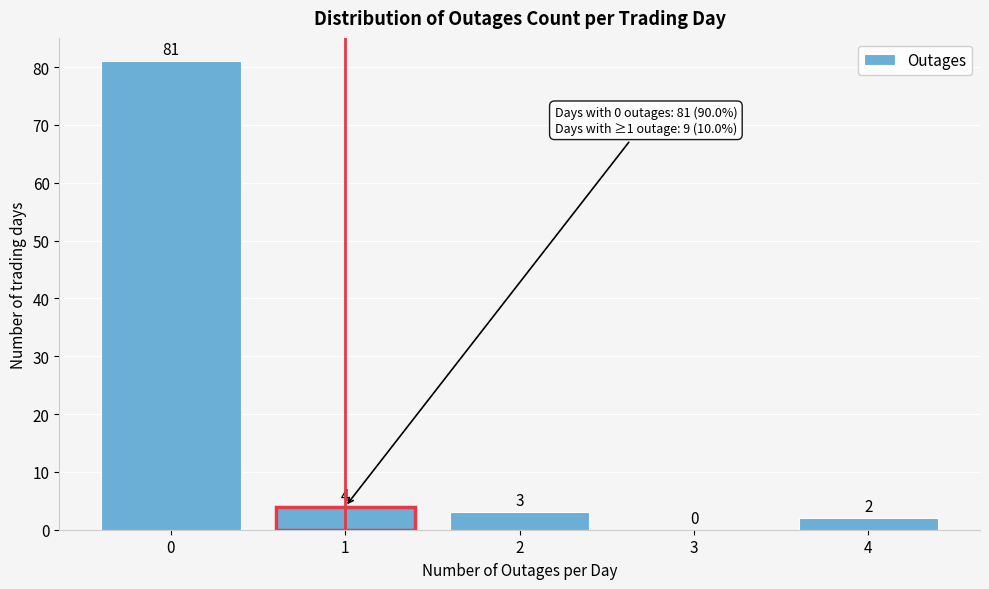

Reading left to right, what are all the values shown in this chart?

0=81	1=4	2=3	3=0	4=2